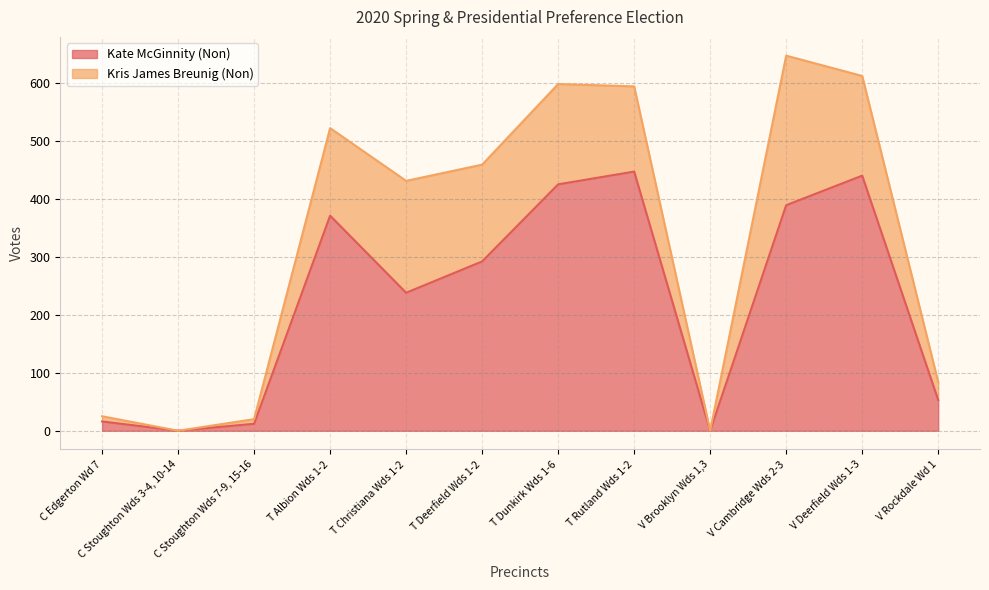

At which label is Kate McGinnity (Non) closest to 223?

T Christiana Wds 1-2